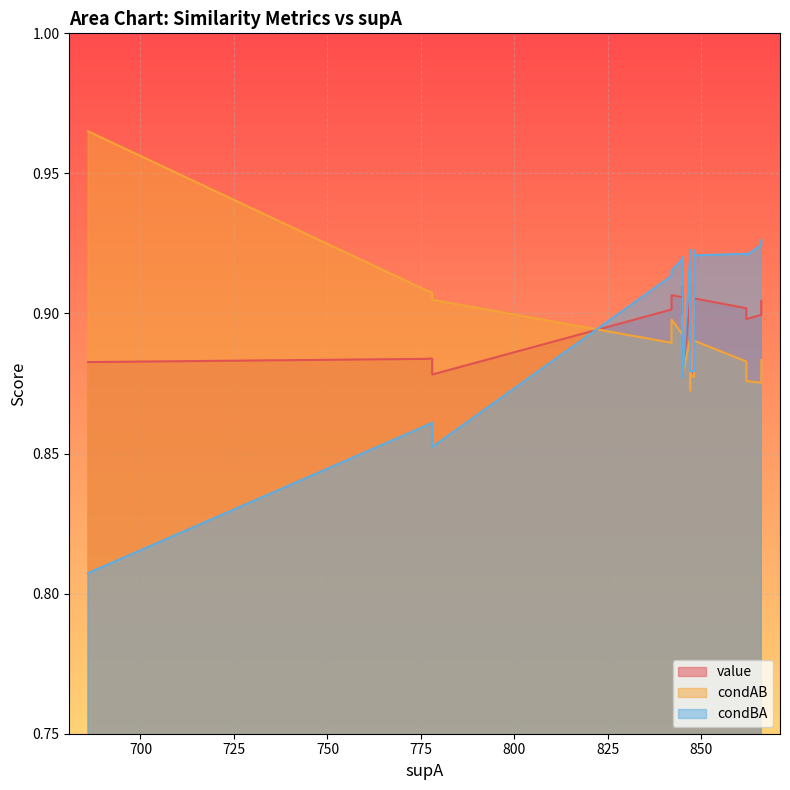

List the labels in order of condAB value, largest first.

14, 13, 12, 18, 0, 2, 1, 3, 5, 4, 6, 9, 7, 8, 16, 19, 17, 11, 10, 15